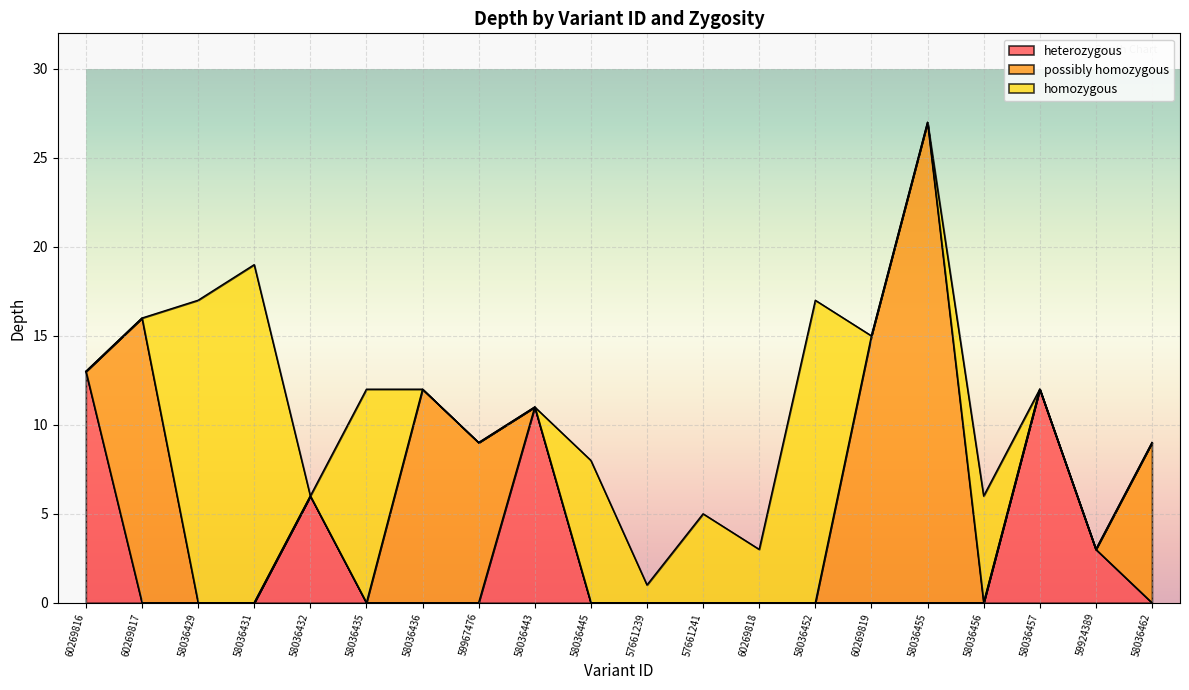

What is the value of the 8th point from the left?

9